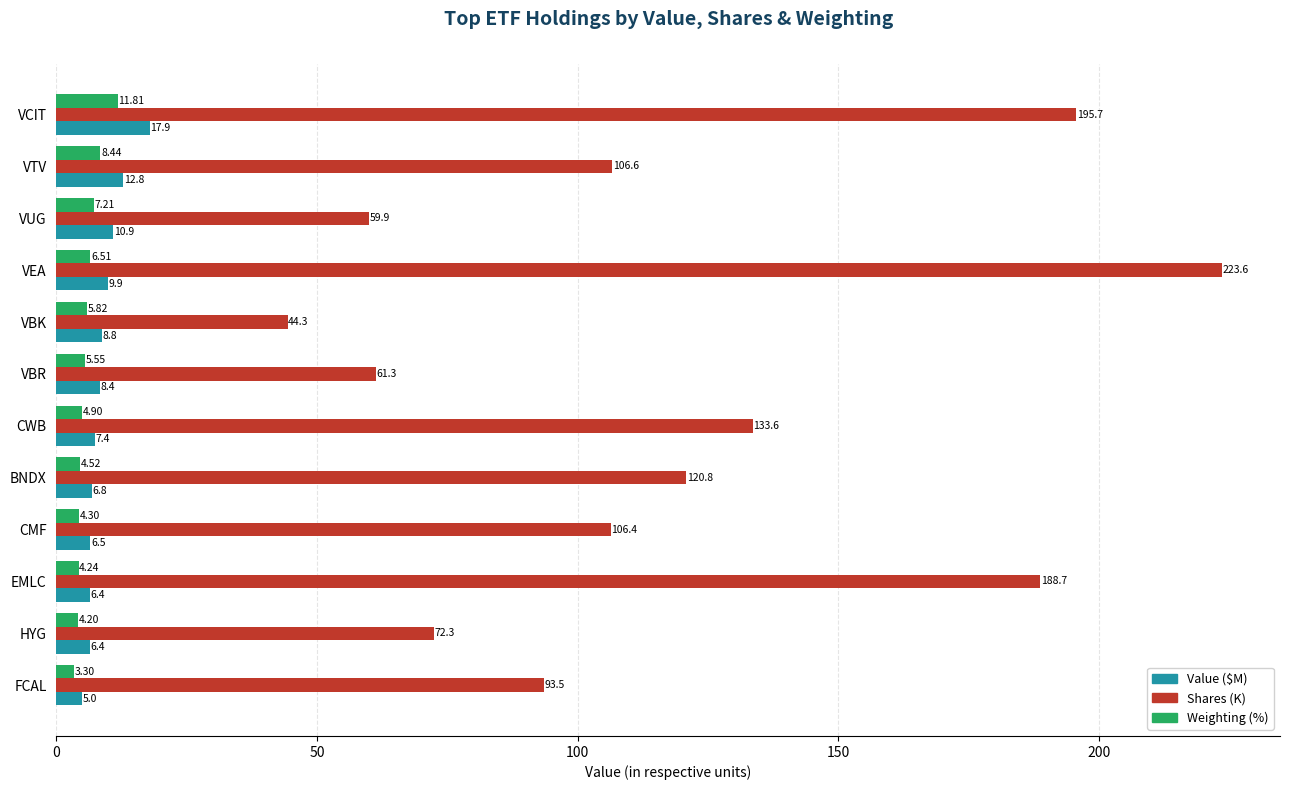

What is the difference between the maximum and minimum values in the Weighting (%) series?

8.5